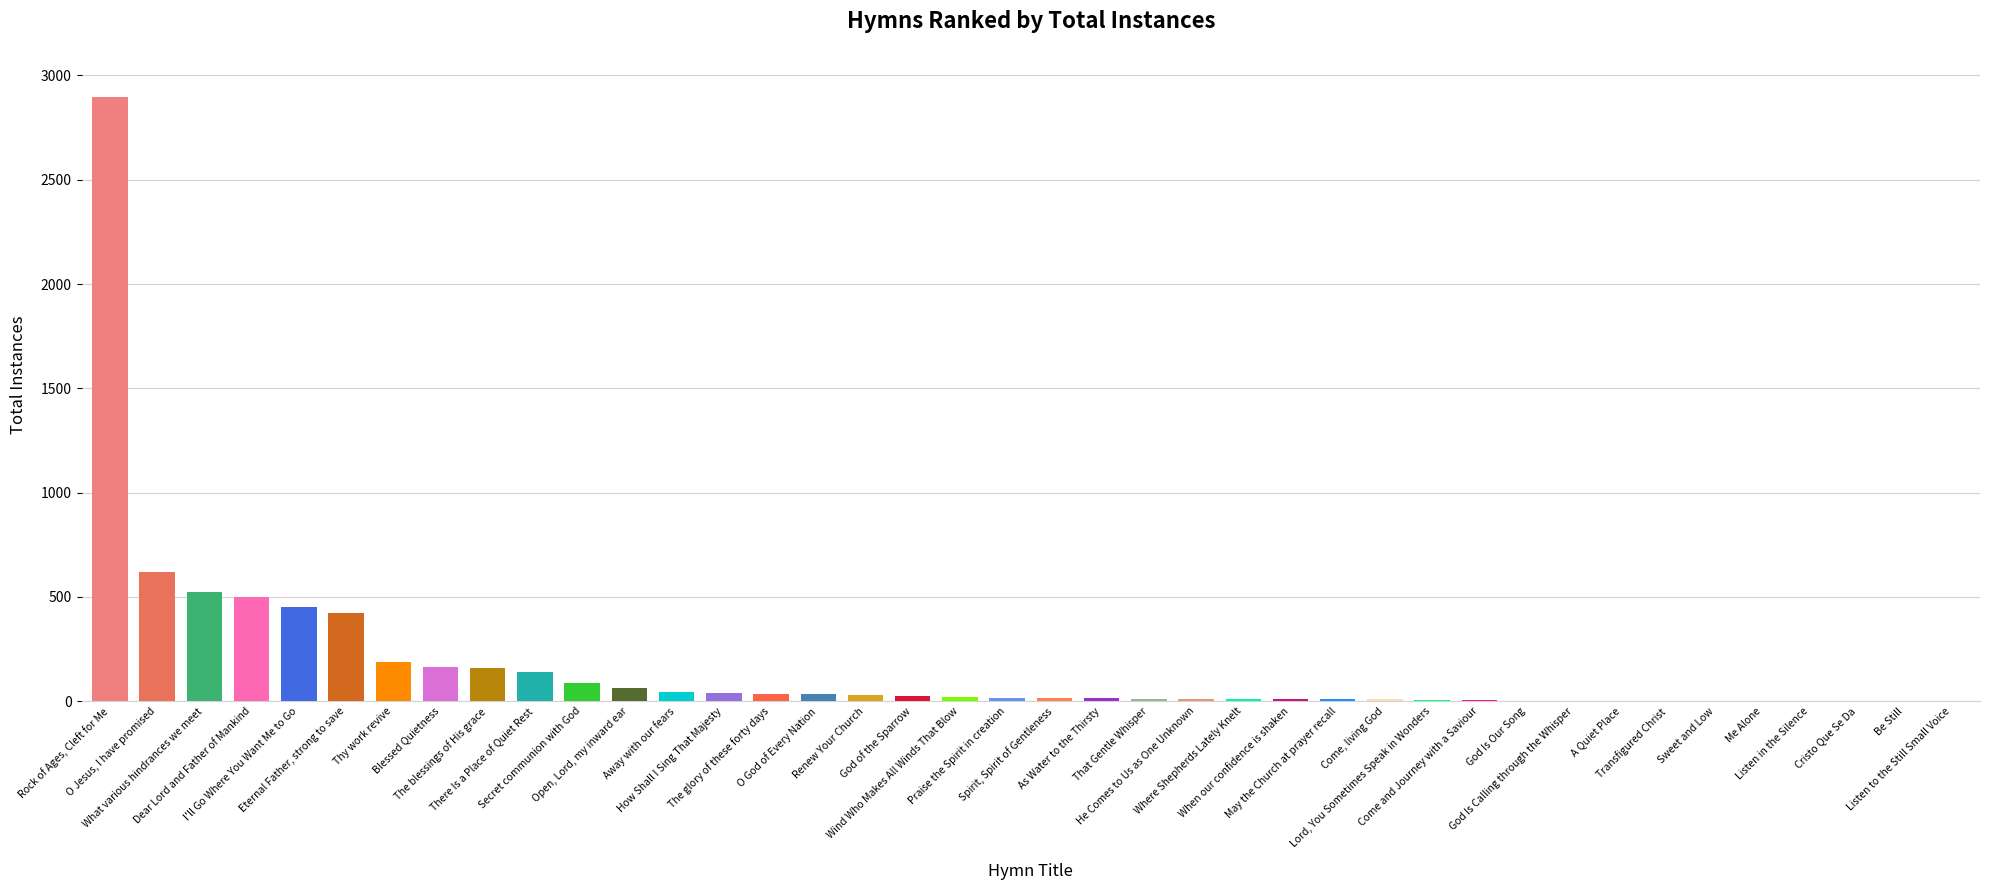

What is the maximum value shown in the chart?

2896